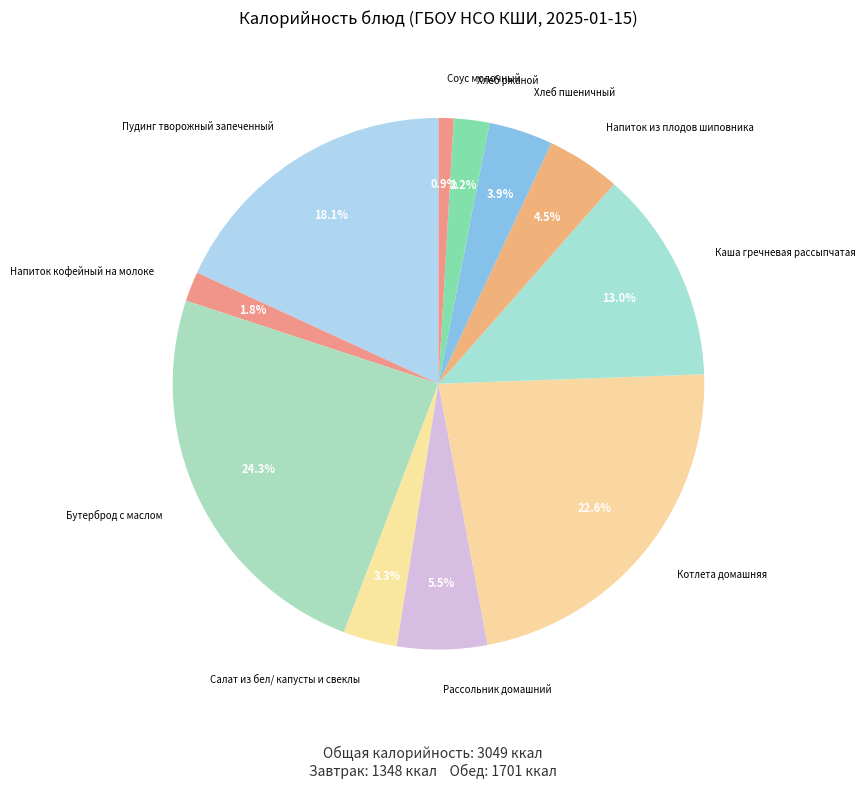

To the nearest percent, what is the average slice percentage?

9%